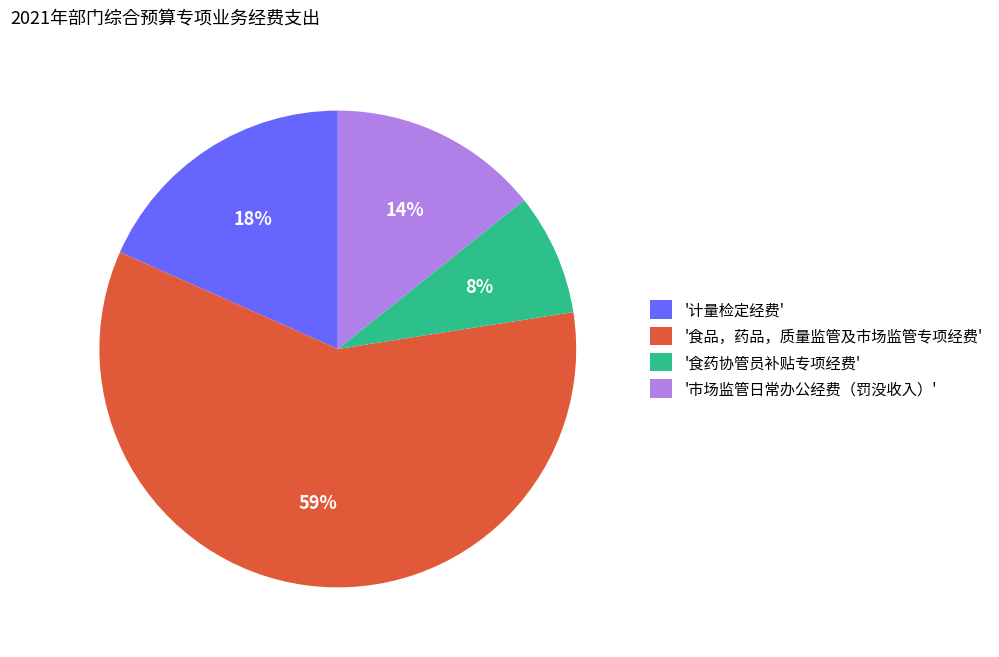

To the nearest percent, what percentage of the pie is '食药协管员补贴专项经费'?

8%